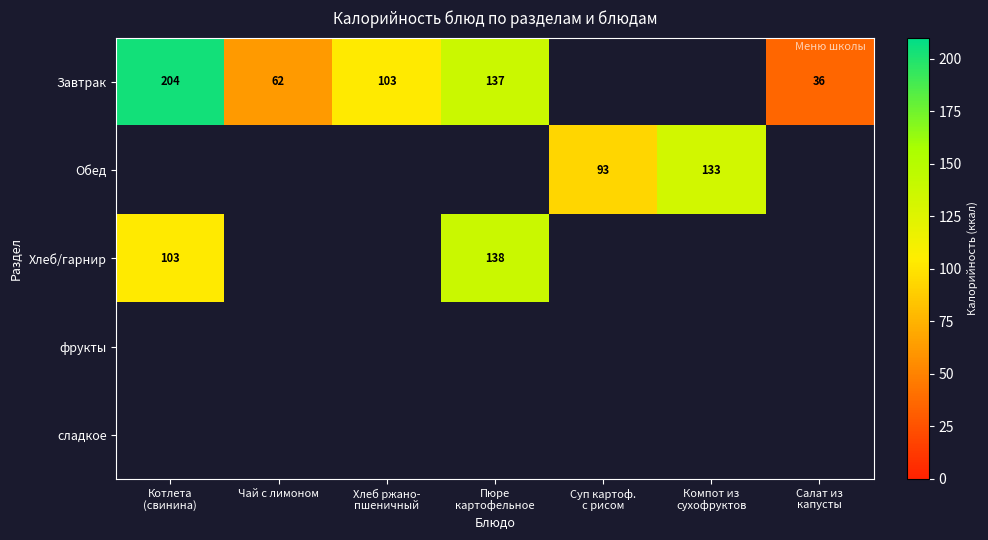

Between Хлеб ржано-
пшеничный and Компот из
сухофруктов, which is larger?

Компот из
сухофруктов